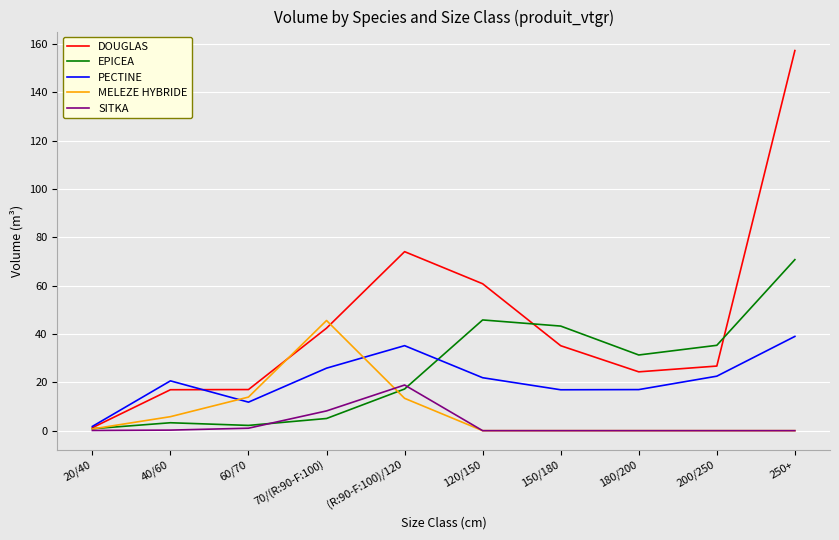

True or false: EPICEA and SITKA cross at least once.

True